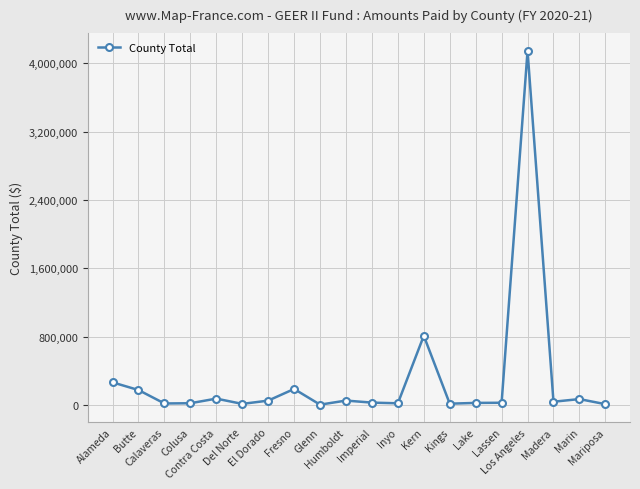

Which has a higher value, Los Angeles or Contra Costa?

Los Angeles